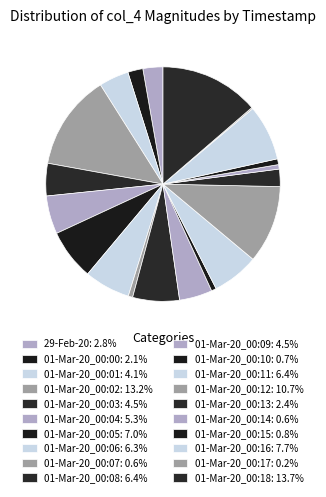

Which slice is the smallest?

01-Mar-20_00:17